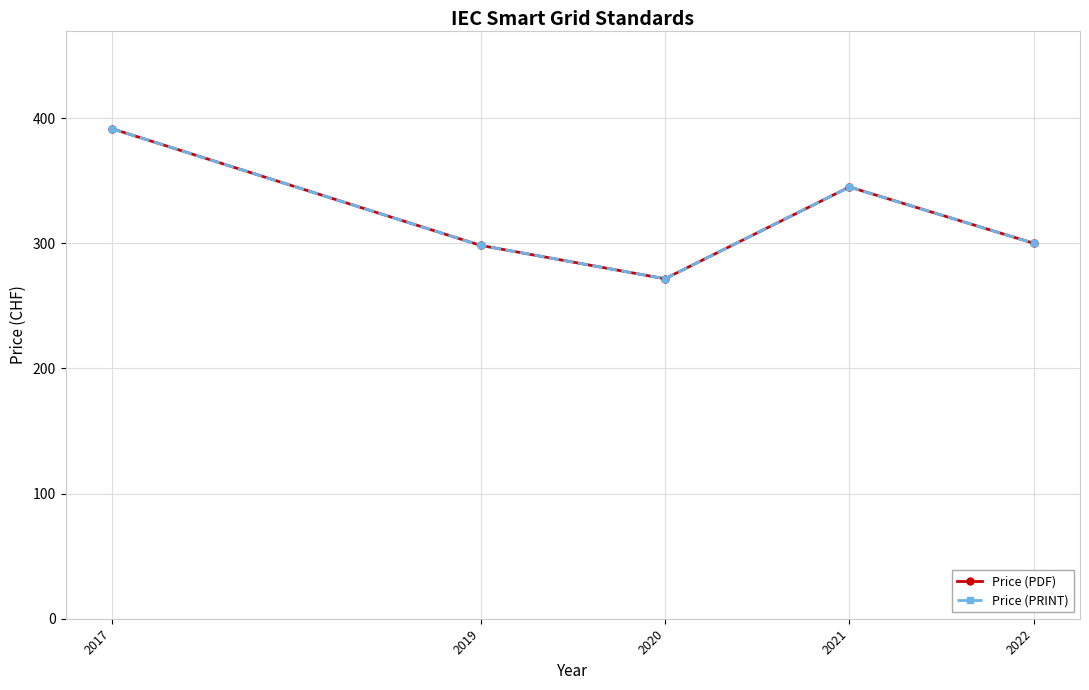

Does the chart have visible grid lines?

Yes